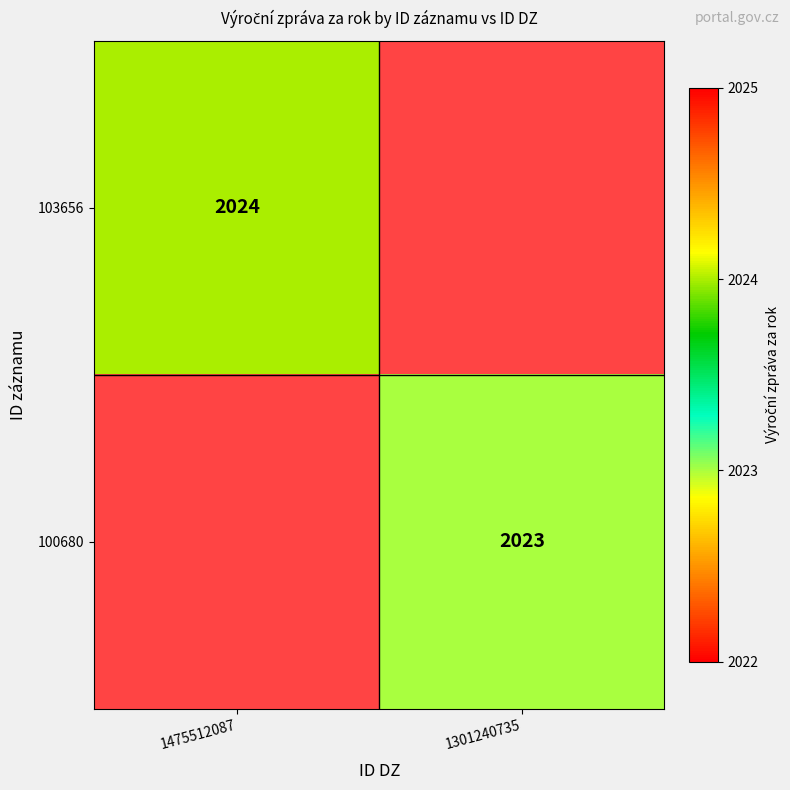

Is it true that 100680 equals 821 at 1301240735?

False